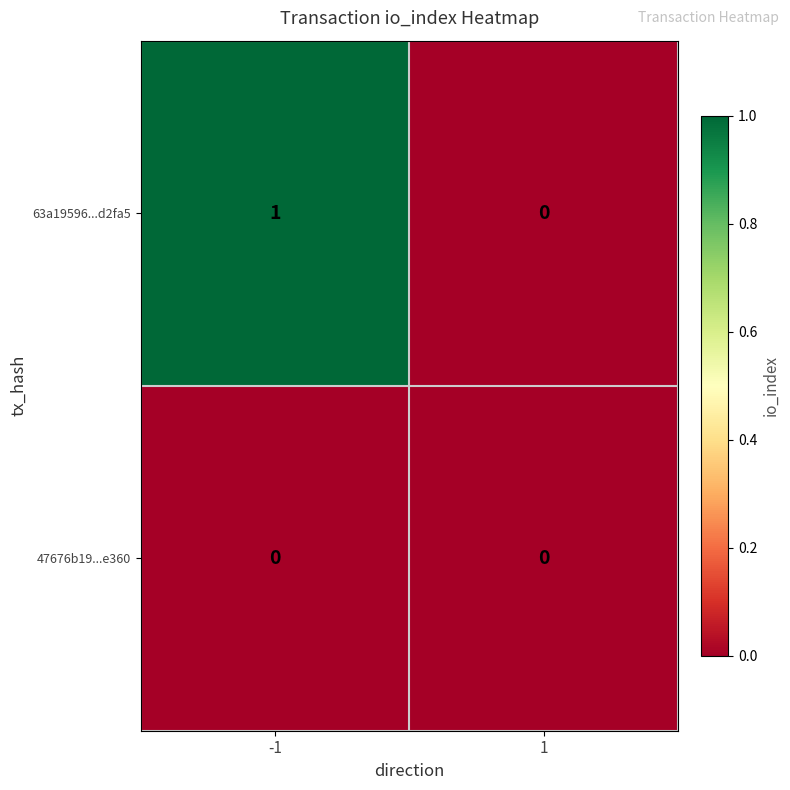

How many distinct data groups are displayed?

2